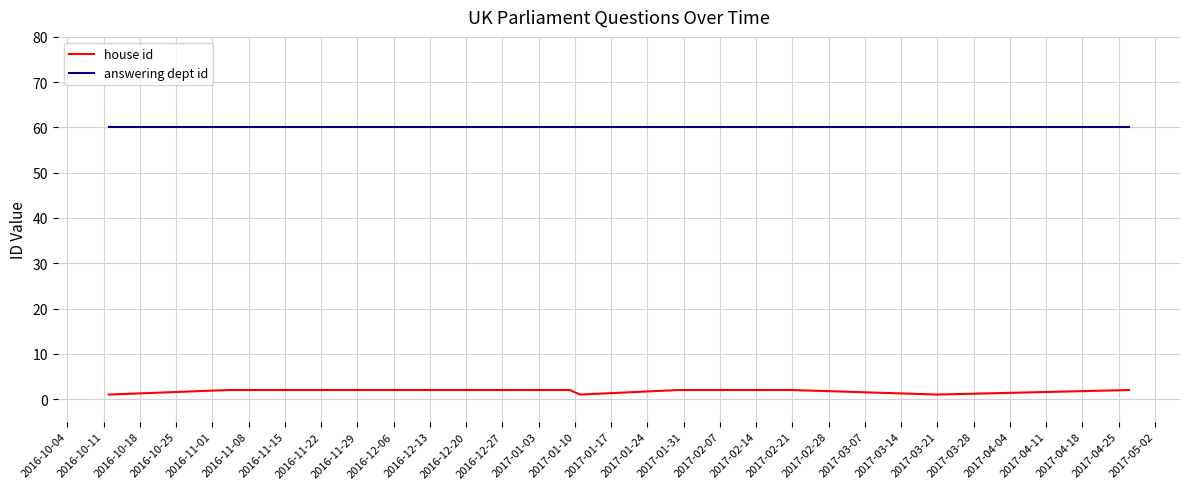

Which series has the largest total across all categories?

answering dept id